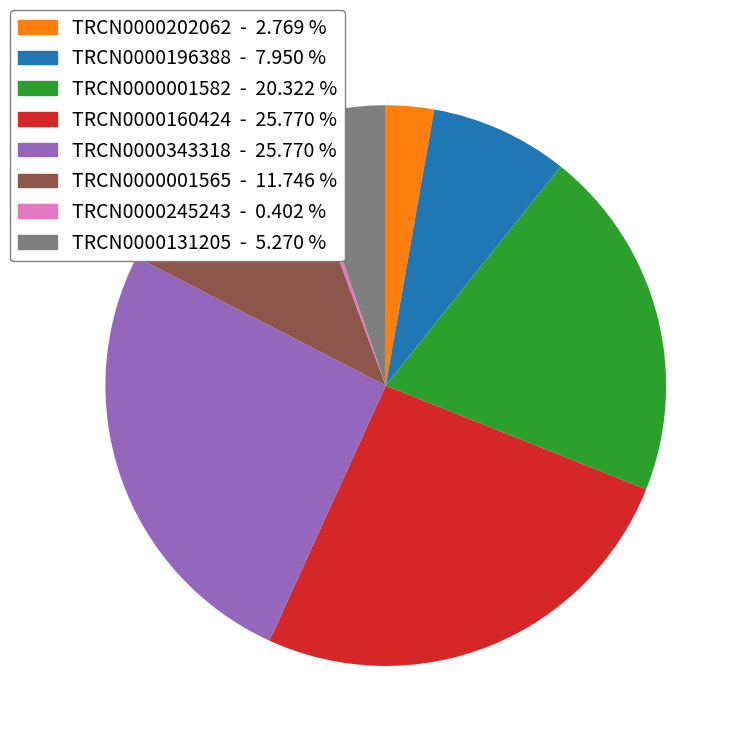

Which slice is the smallest?

TRCN0000245243